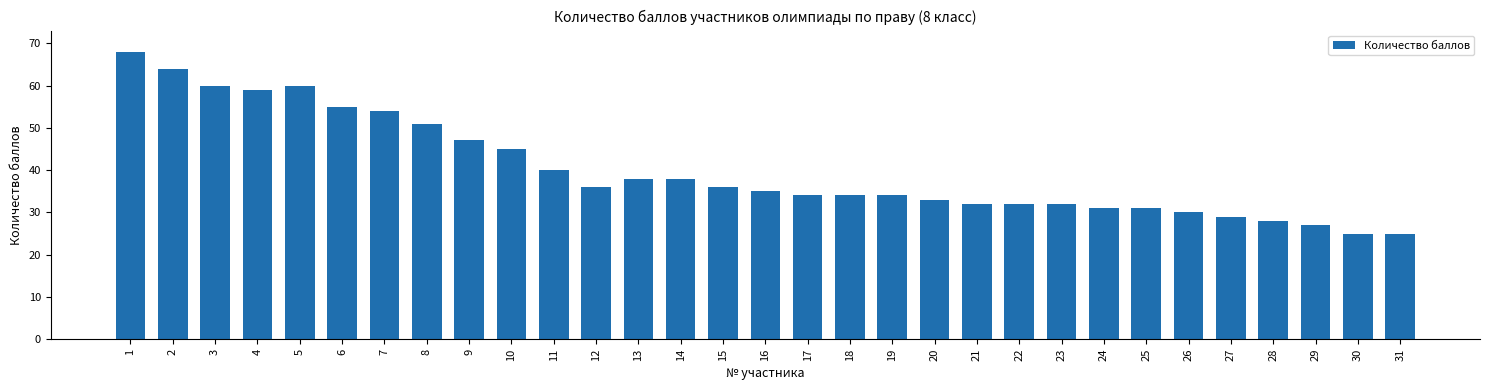

What is the value of the 12th bar from the left?

36